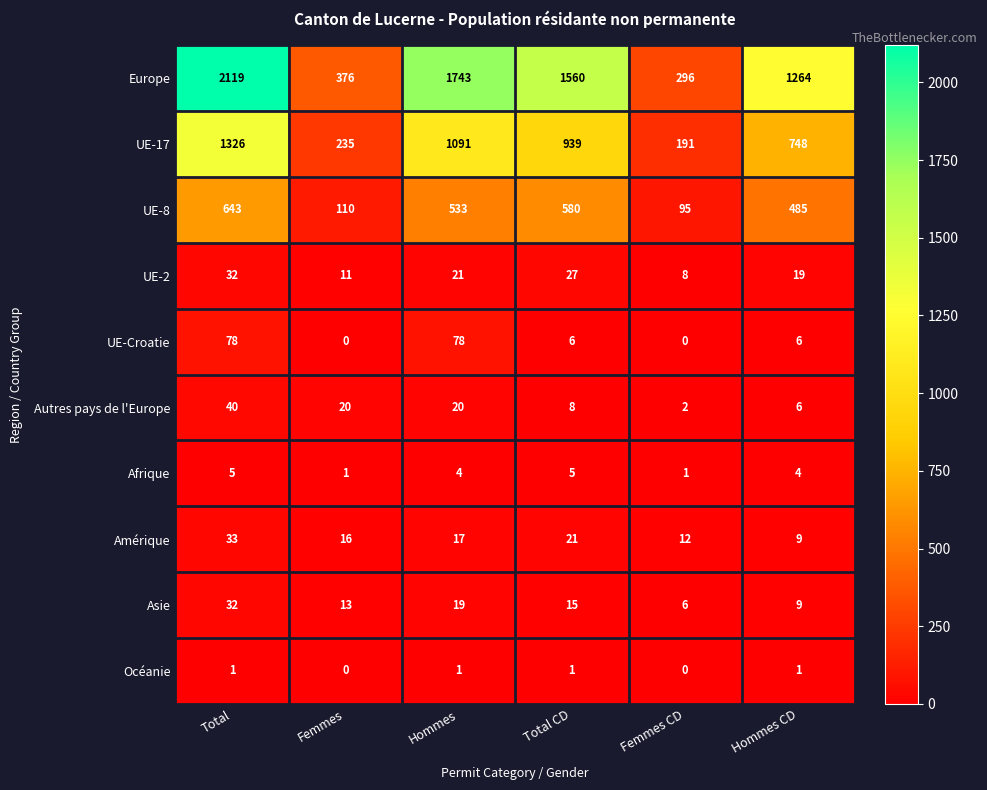

What is the difference between the second highest and second lowest values in the UE-17 series?

856